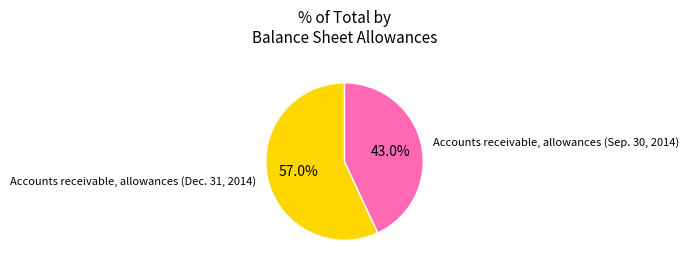

Which category has the biggest portion of the pie?

Accounts receivable, allowances (Dec. 31, 2014)